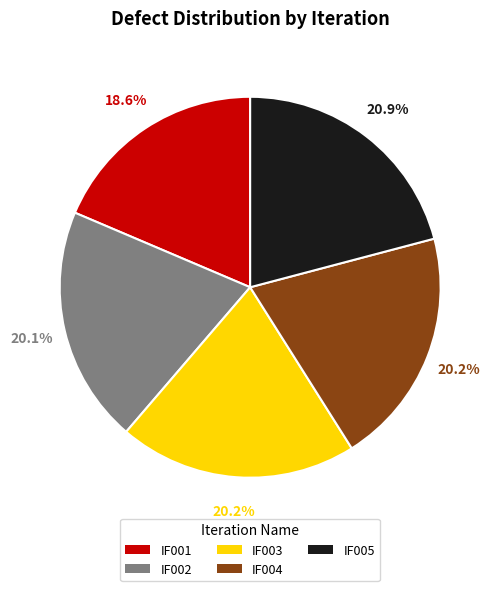

The IF005 slice represents 10% of the pie. True or false?

False